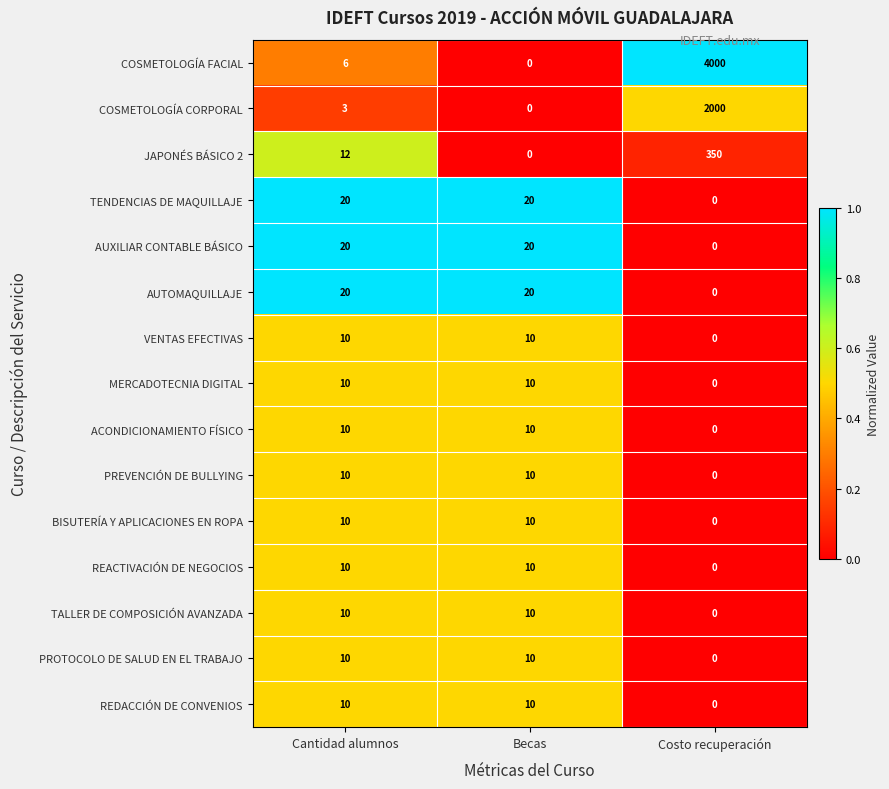

What is the sum of all VENTAS EFECTIVAS values?

20